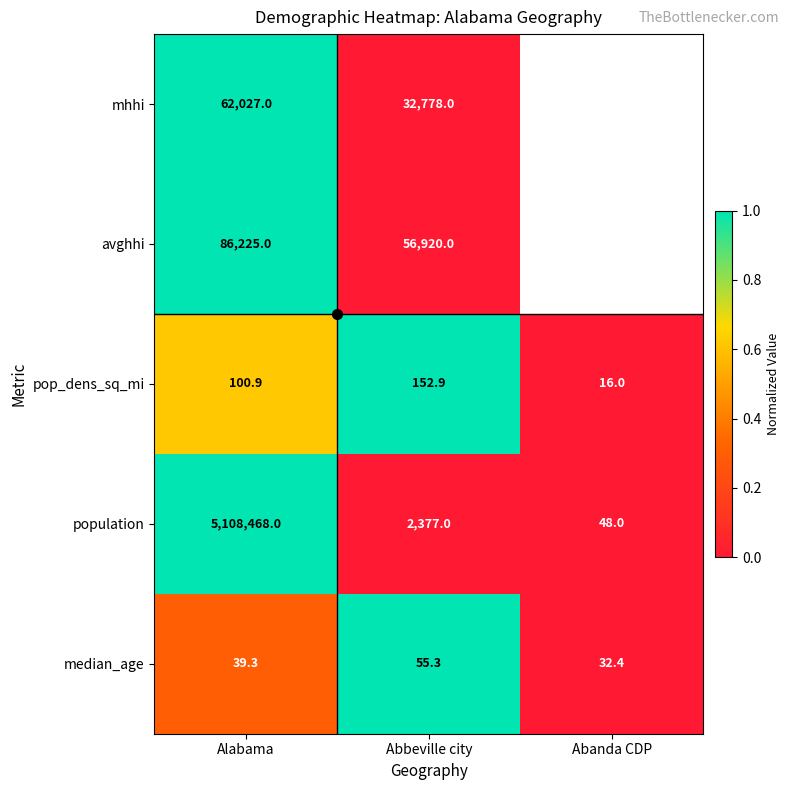

At Abbeville city, list the series in order from largest to smallest.

pop_dens_sq_mi, median_age, population, mhhi, avghhi